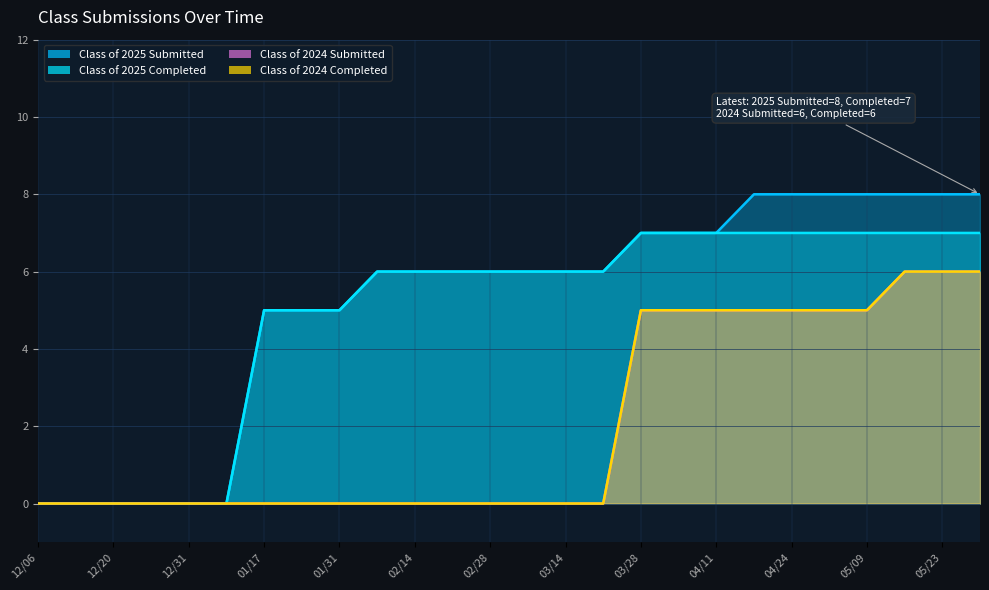

What is the sum of all Class of 2024 Submitted values?

53